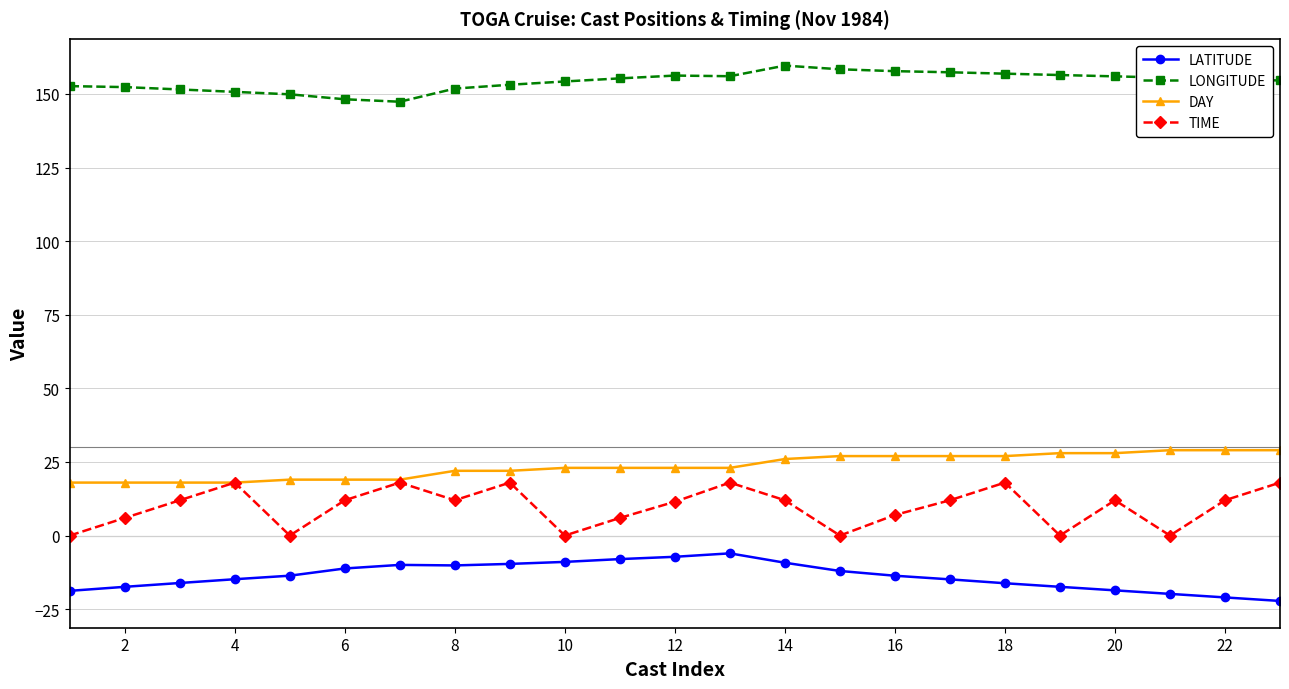

What is the highest value of the DAY series?

29.0